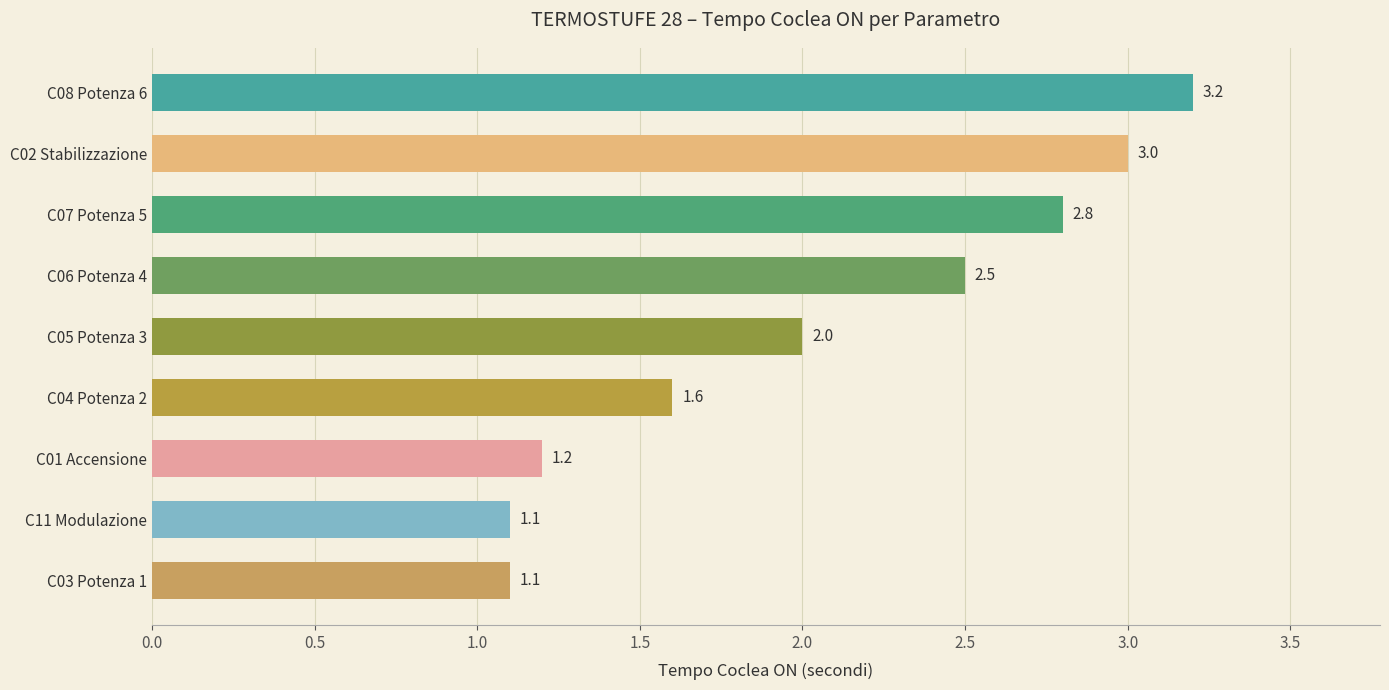

How many categories are shown in the chart?

9